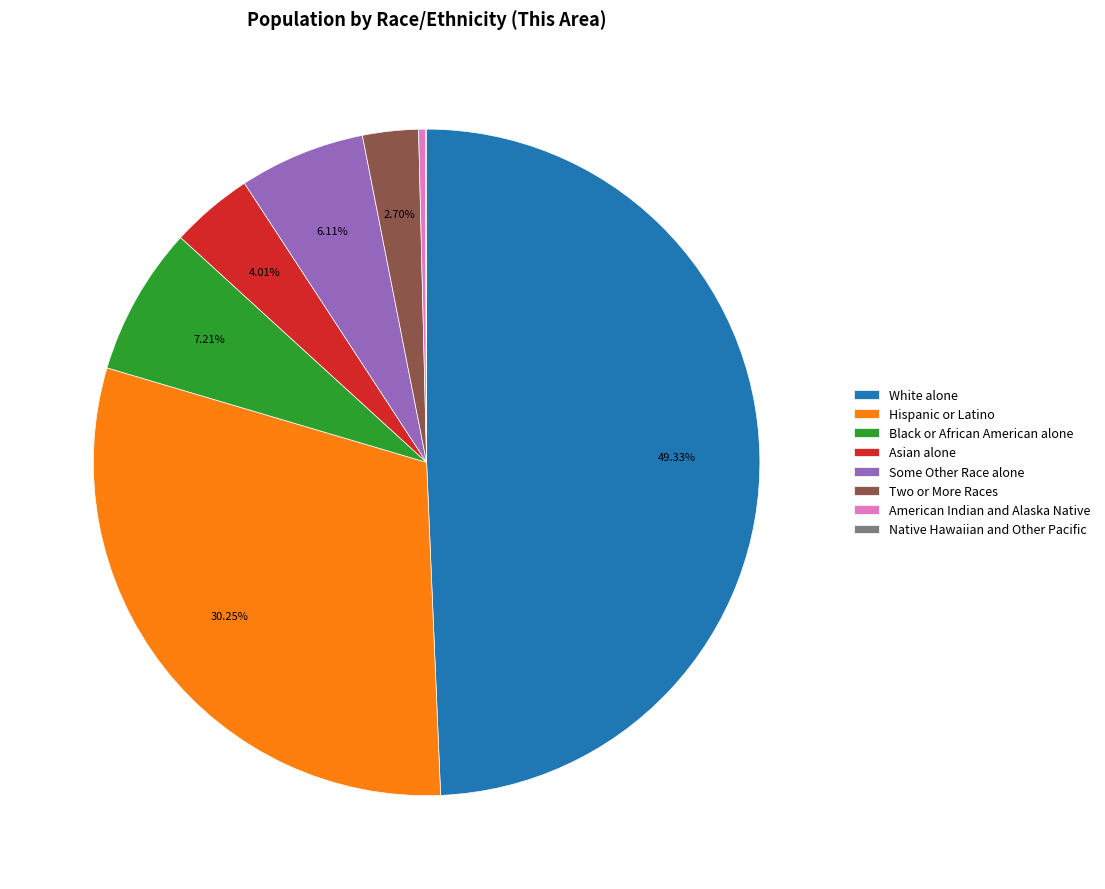

What is the largest slice in the pie chart?

White alone